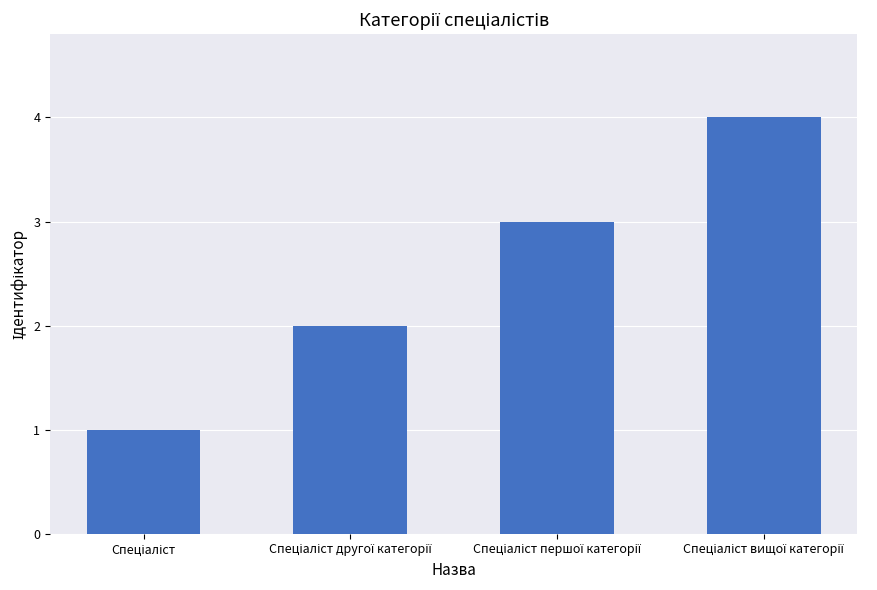

What is the maximum value shown in the chart?

4